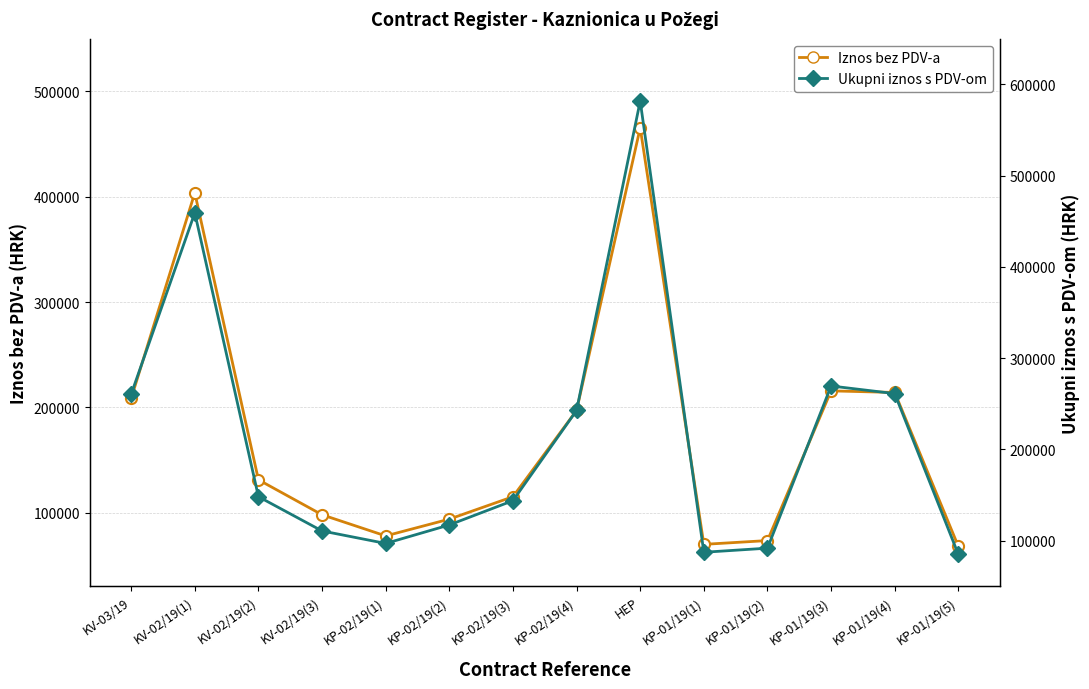

Which category has the lowest value across all series?

KP-01/19(5)